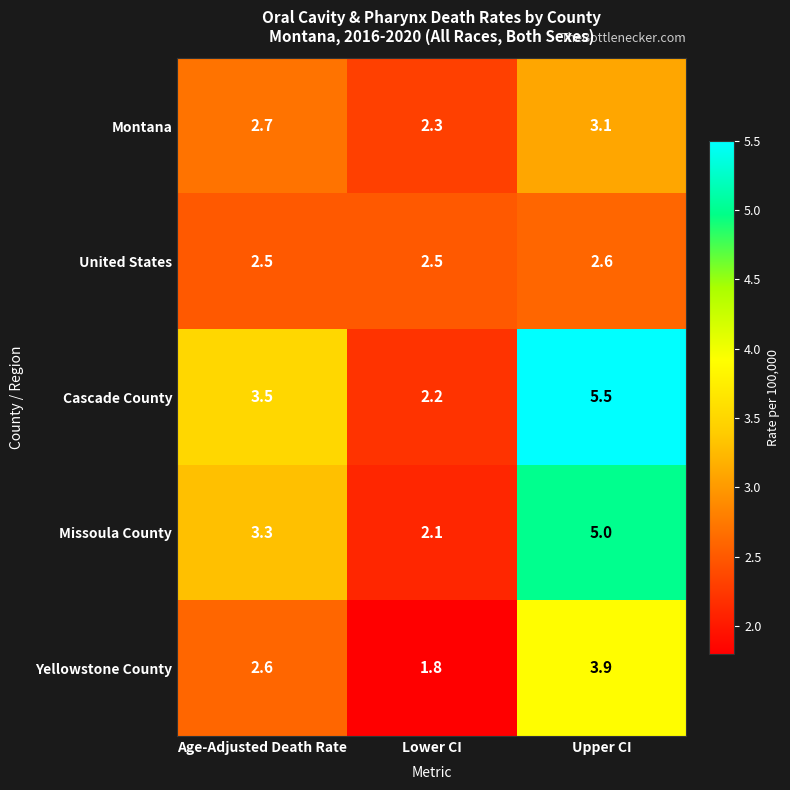

What is the minimum value shown in the chart?

1.8